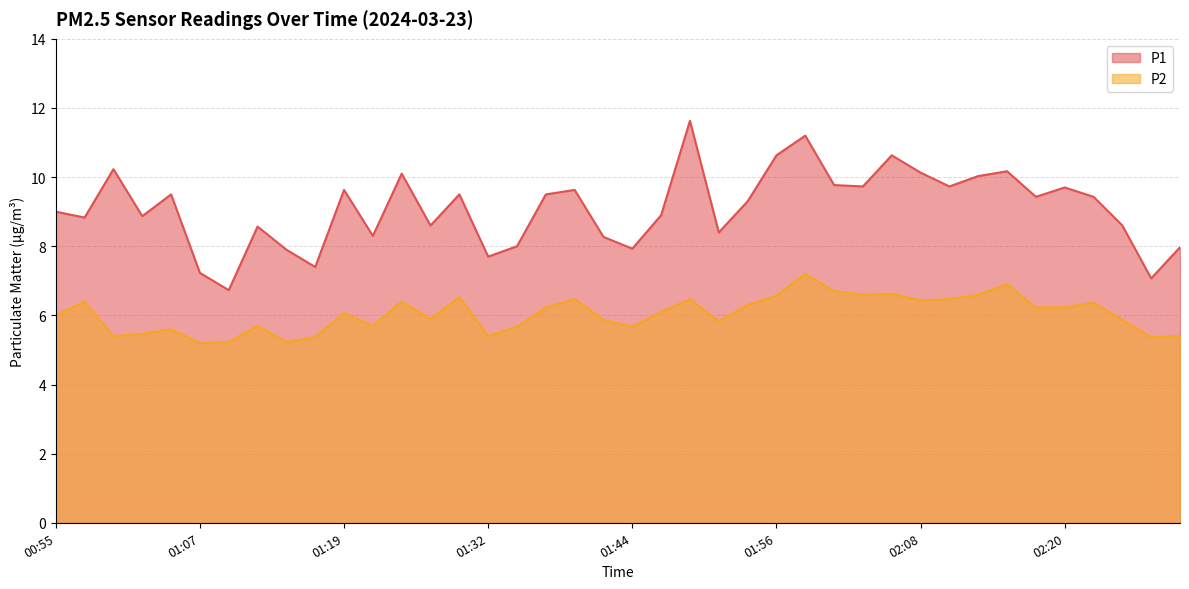

What is the spread (max minus min) of values at 01:15?

2.7